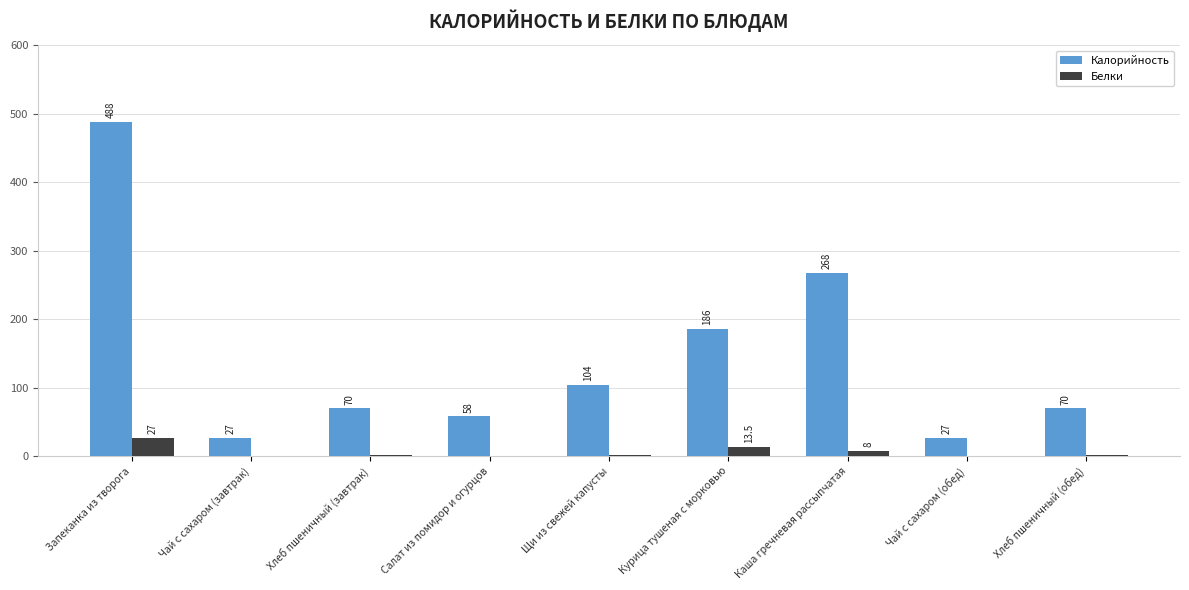

Between Салат из помидор и огурцов and Щи из свежей капусты, which series saw the biggest shift?

Калорийность